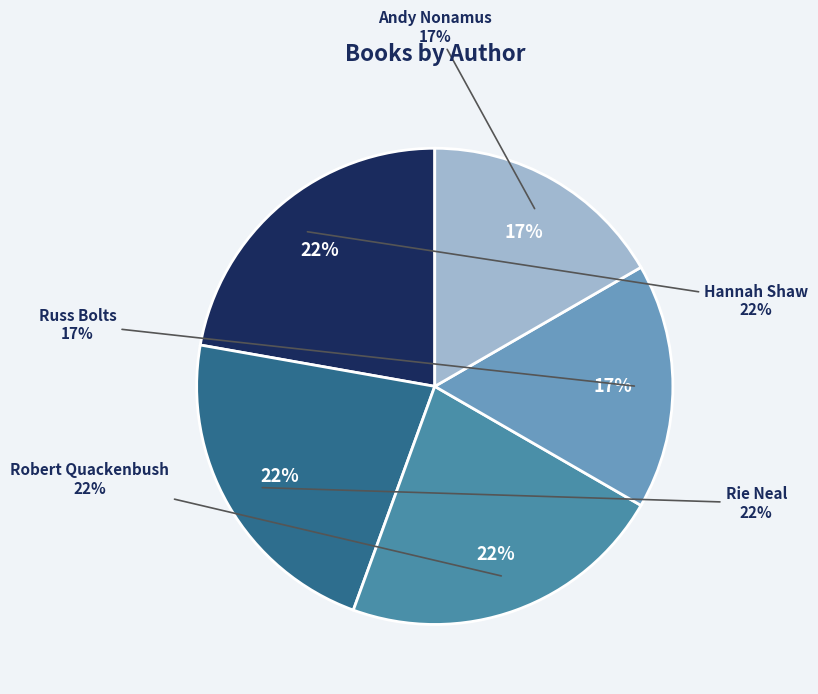

To the nearest percent, what is the average slice percentage?

20%